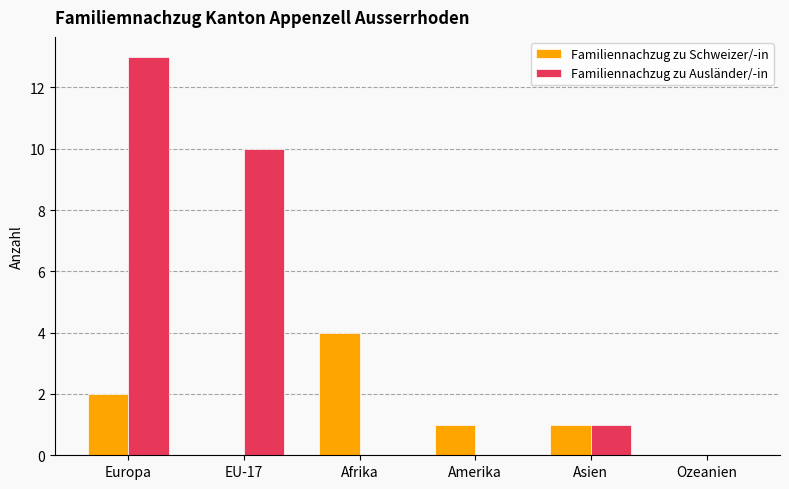

Are the bars horizontal?

No